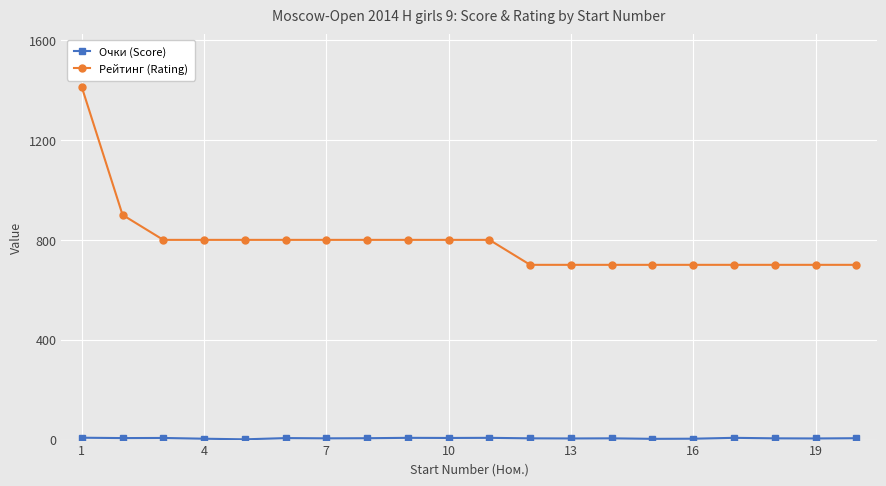

Which series has the largest total across all categories?

Рейтинг (Rating)